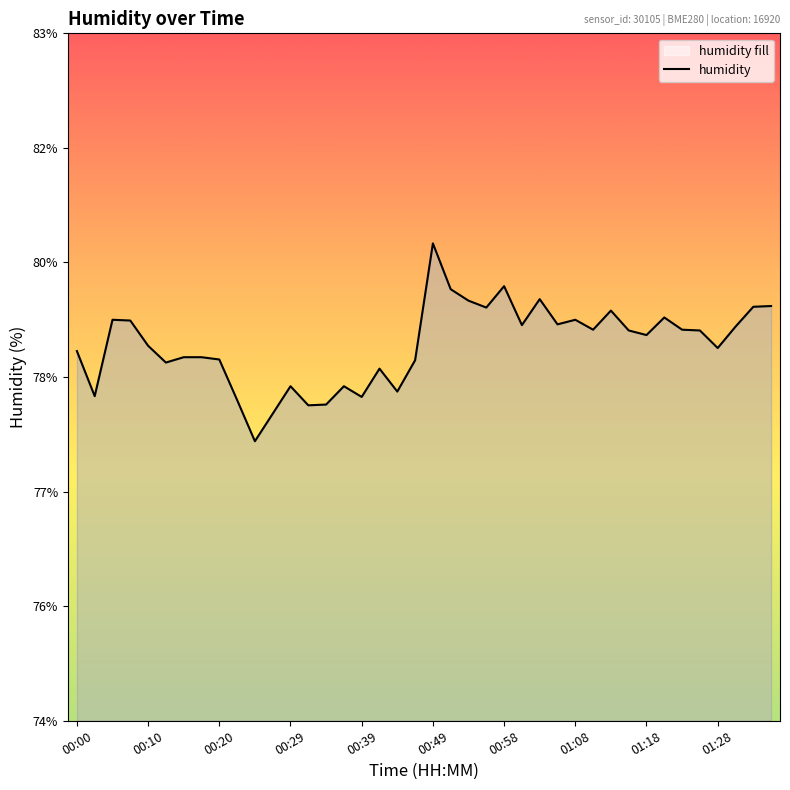

Reading left to right, transcribe all the data shown in this chart.

78.8	78.2	79.2	79.2	78.9	78.7	78.8	78.8	78.7	78.2	77.7	78.0	78.4	78.1	78.1	78.4	78.2	78.6	78.3	78.7	80.2	79.7	79.5	79.4	79.7	79.2	79.5	79.2	79.2	79.1	79.4	79.1	79.0	79.3	79.1	79.1	78.9	79.2	79.4	79.4